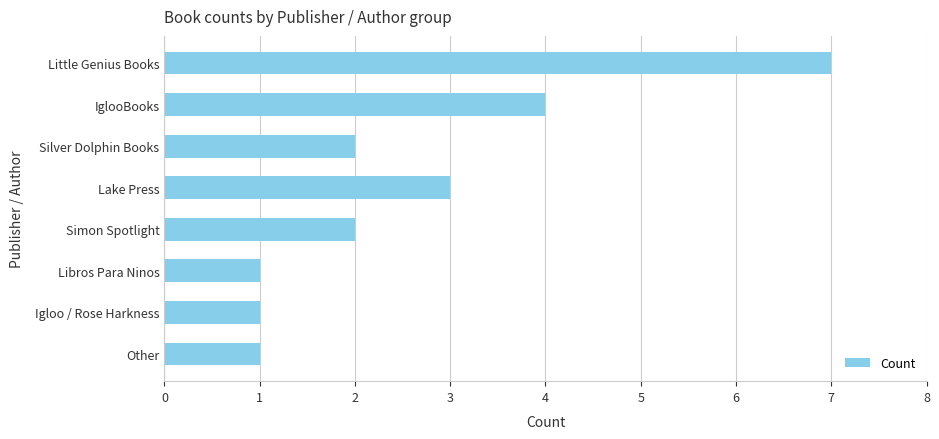

What is the difference between the second highest and second lowest values?

3